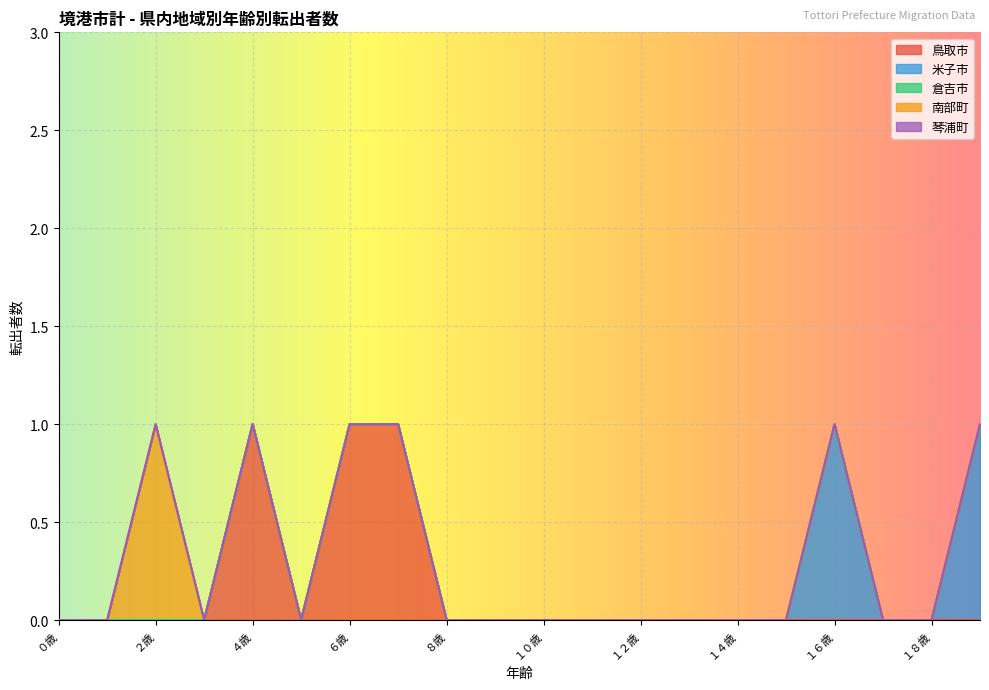

Where is the first local maximum for 鳥取市?

４歳